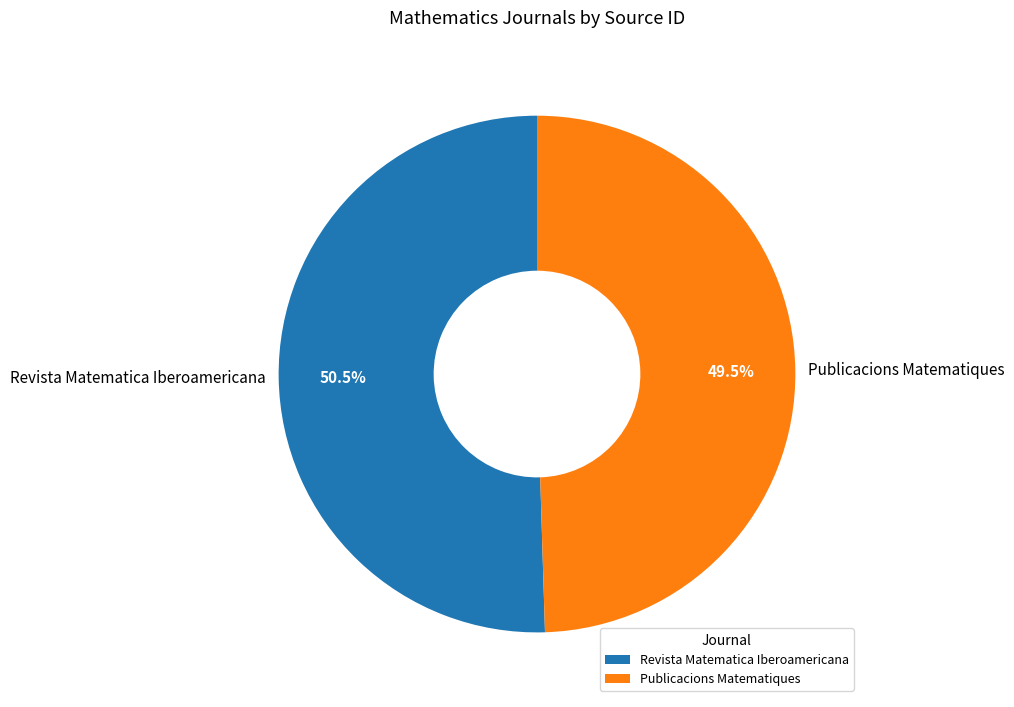

Rank the categories by value from lowest to highest.

Publicacions Matematiques, Revista Matematica Iberoamericana